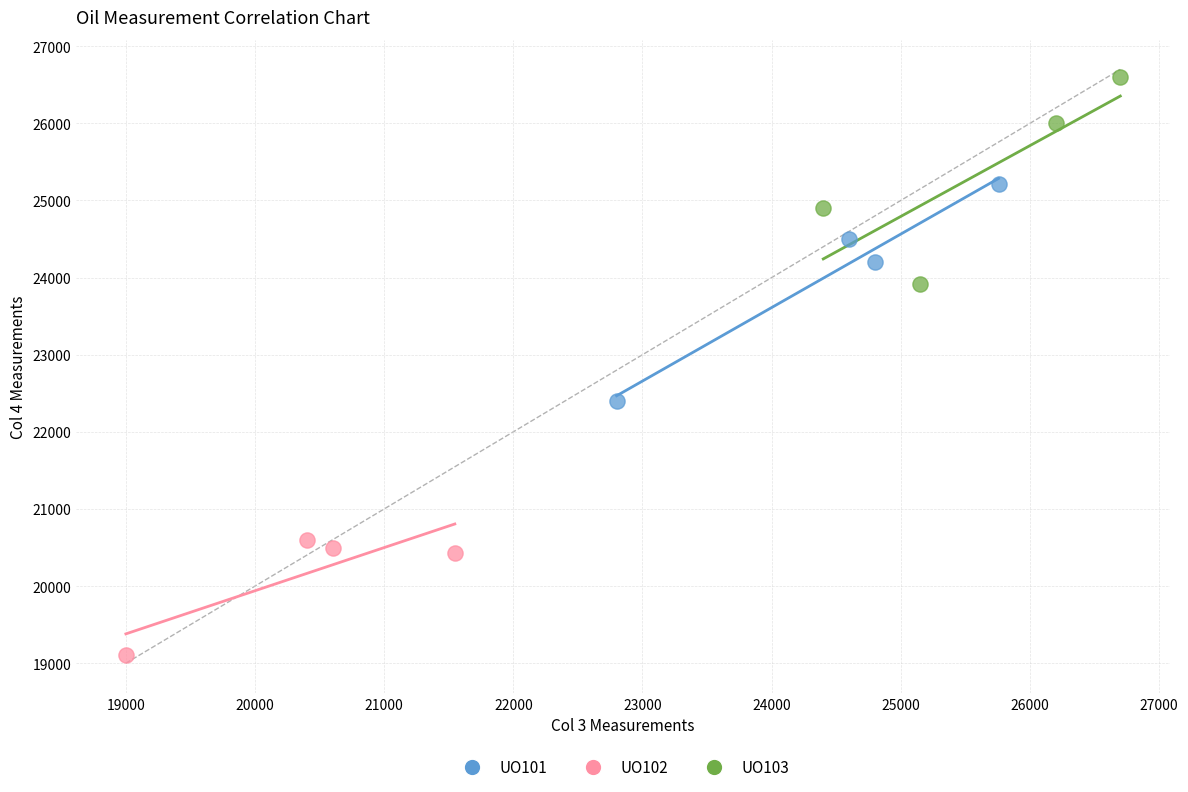

Which series reaches the minimum Y coordinate?

UO102